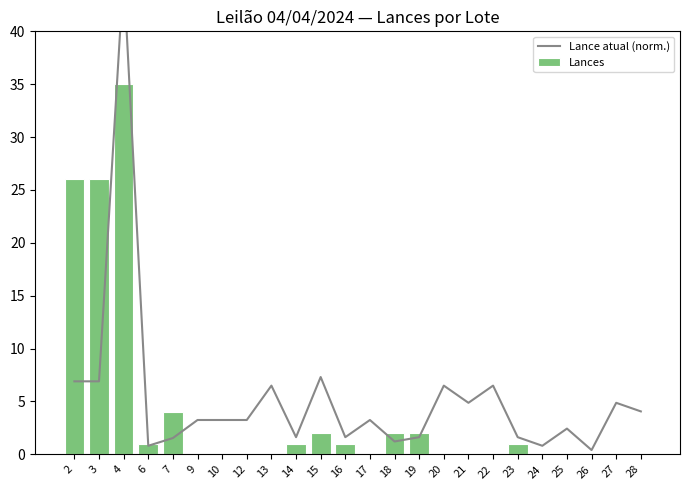

True or false: Lances has a value of 23.9 at 17.

False